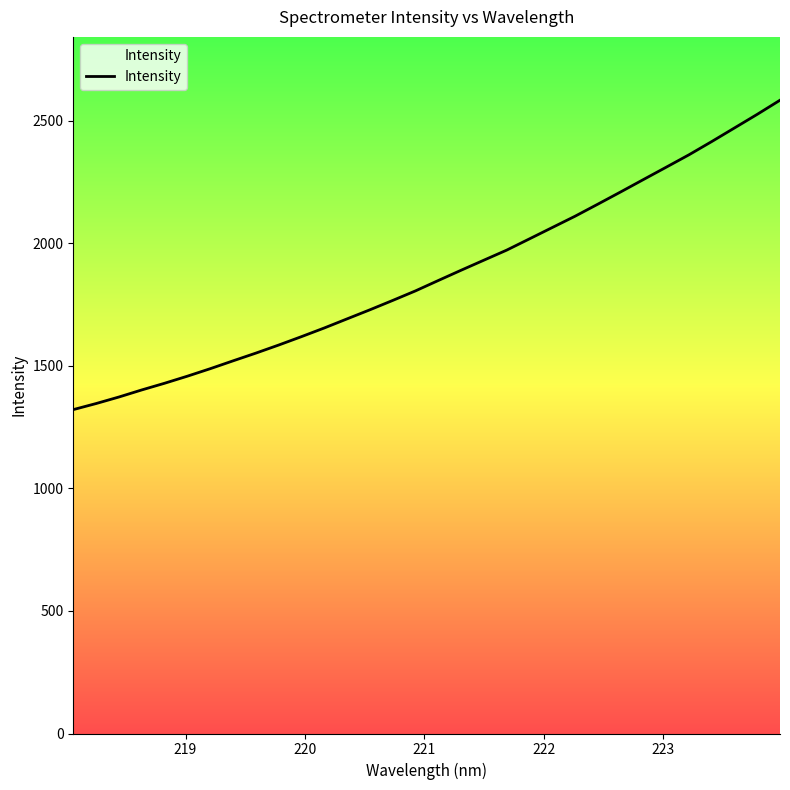

What is the difference between the maximum and minimum values?

1262.6